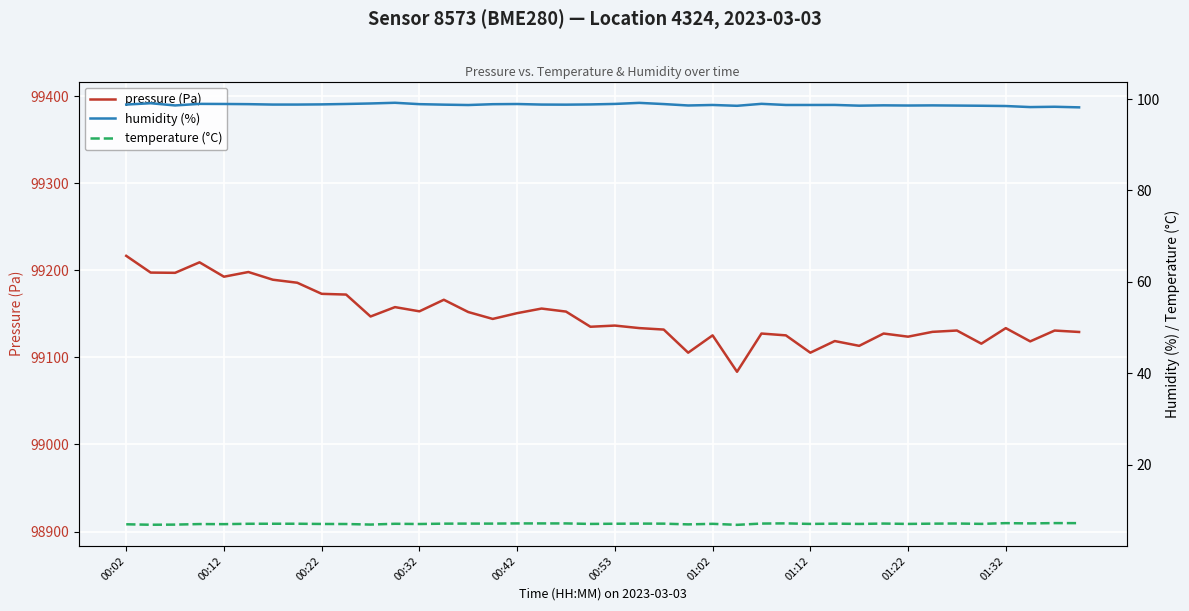

Count the number of data series in this chart.

3